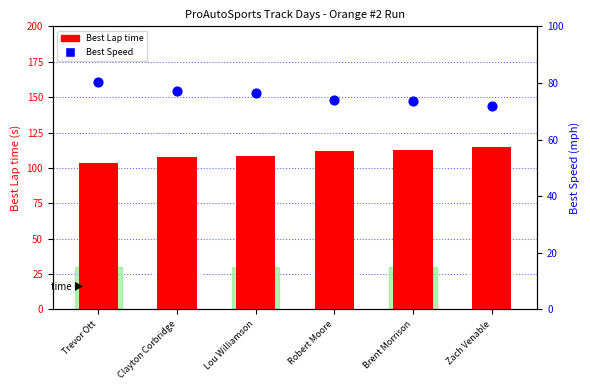

Which series contains the lowest Y value?

Best Speed